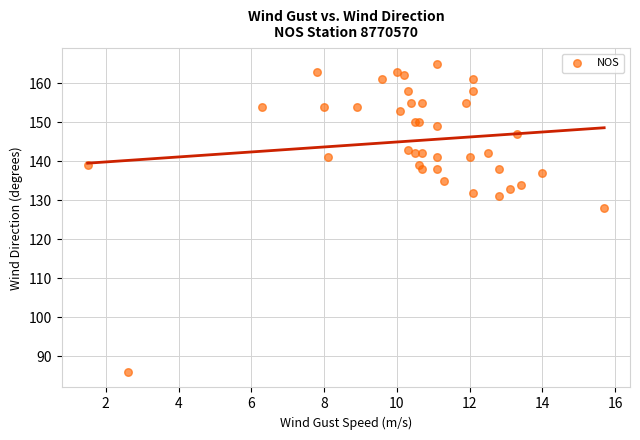

What Y value in the scatter plot is closest to 125?

128